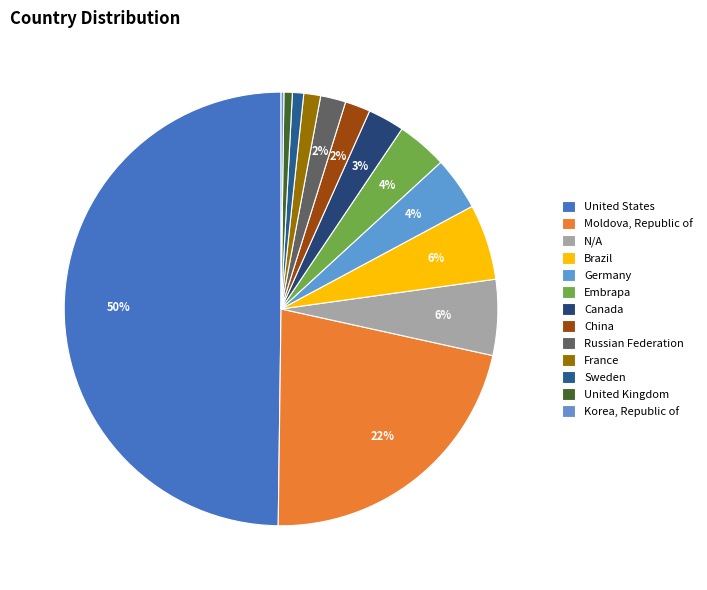

Which category has the smallest portion of the pie?

Korea, Republic of